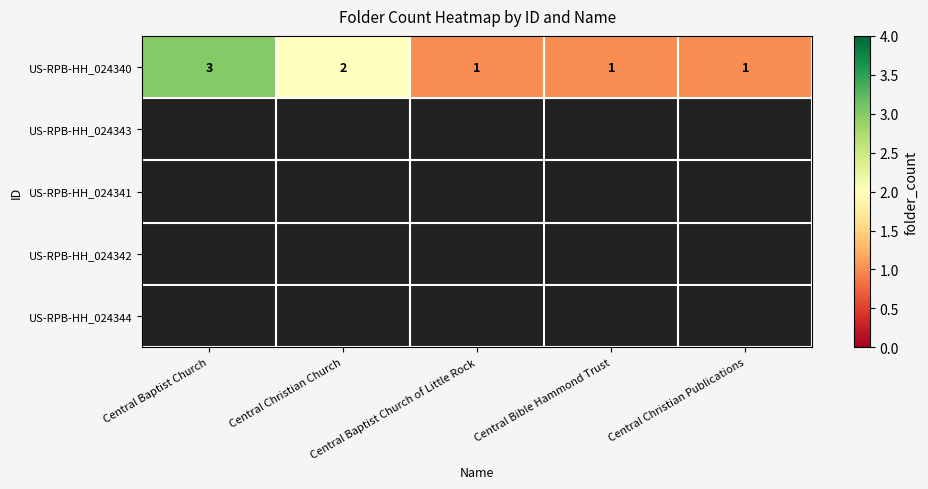

Reading right to left, what are all the values shown in this chart?

1	1	1	2	3